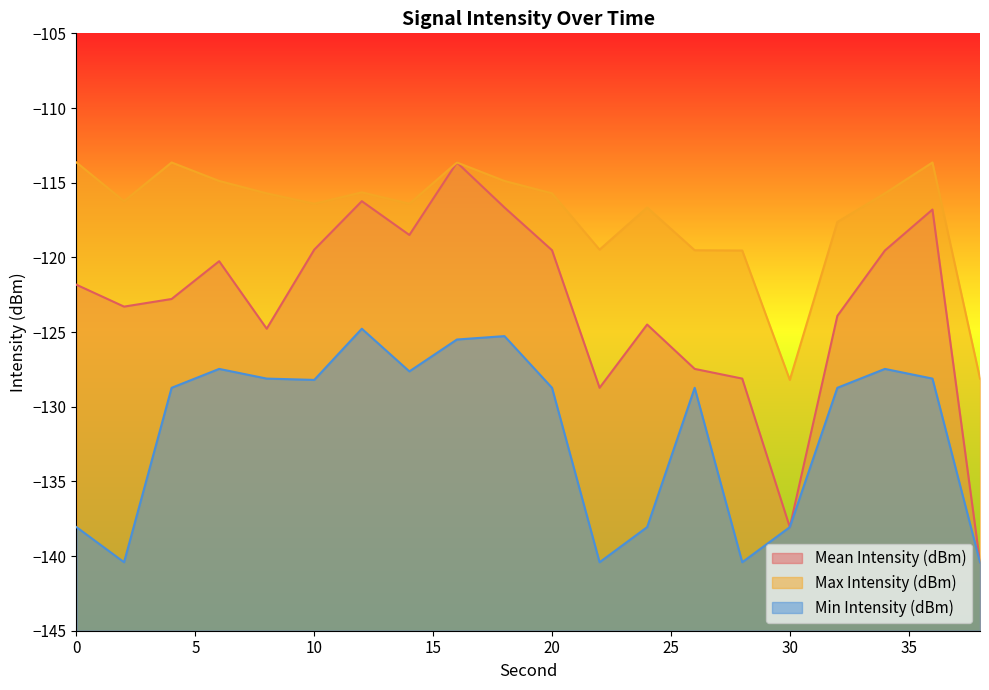

At which category does Mean Intensity (dBm) reach its first local valley?

2